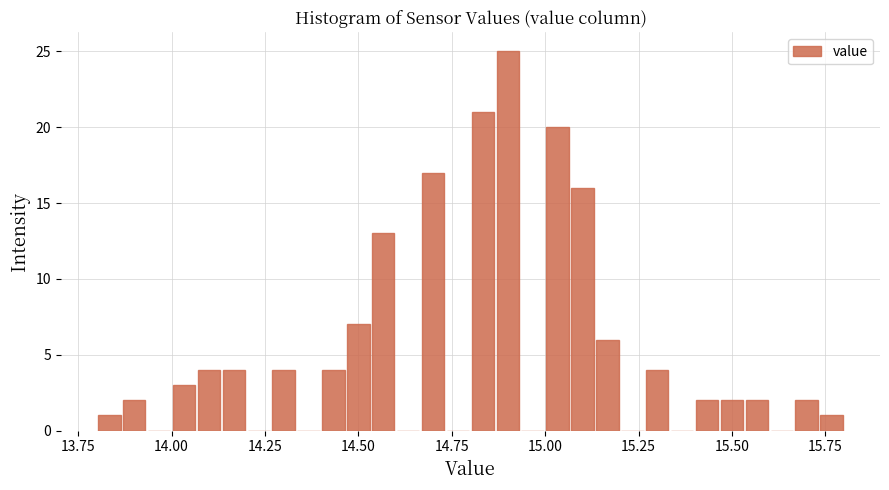

Around what value on the x-axis is the tallest bar? Give the approximate position of its centre, as read against the axis.

14.90